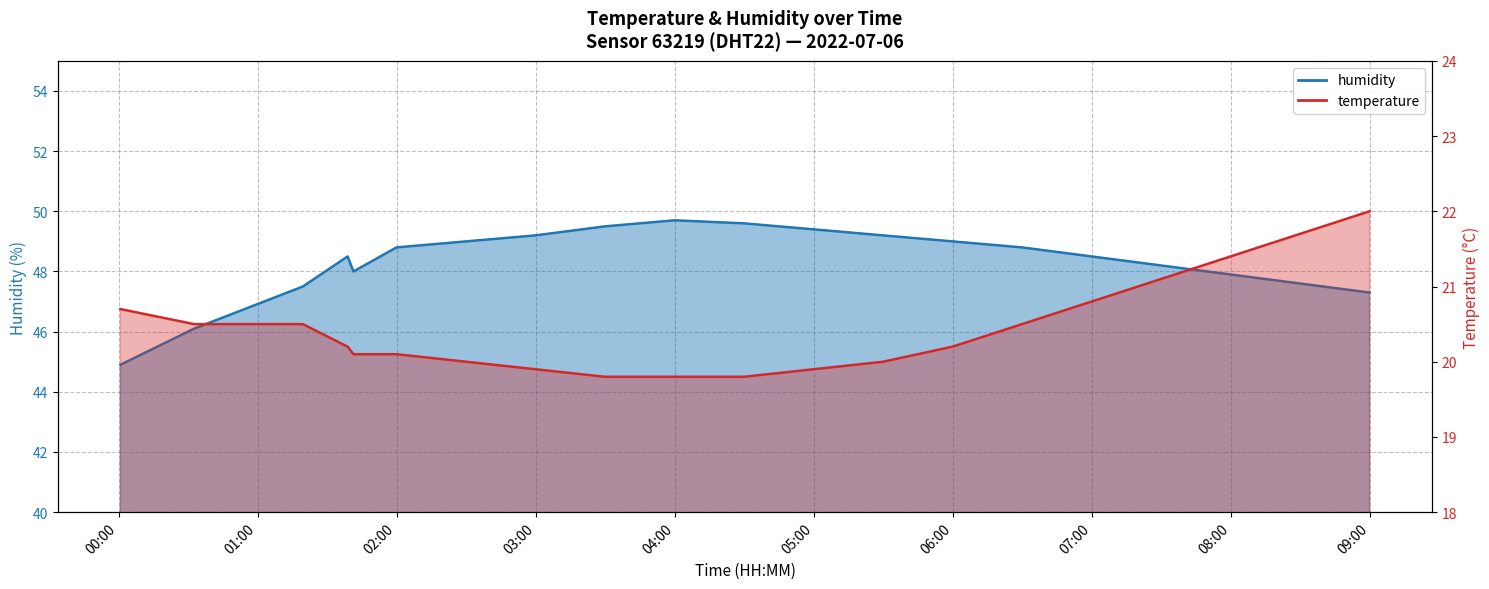

Is the value of temperature at 01:30 greater than the value of humidity at 03:00?

No